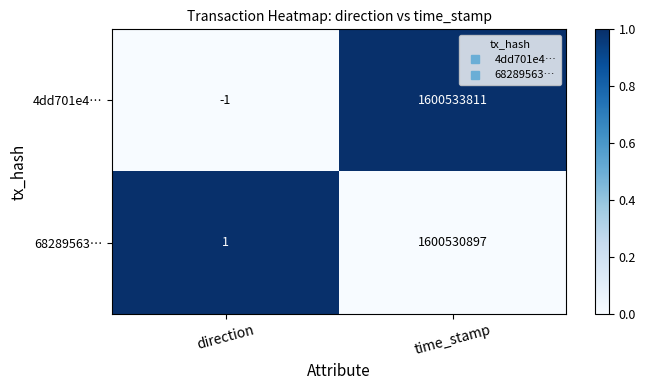

What is the approximate value of 68289563… at time_stamp, to the nearest 10?

1600530900